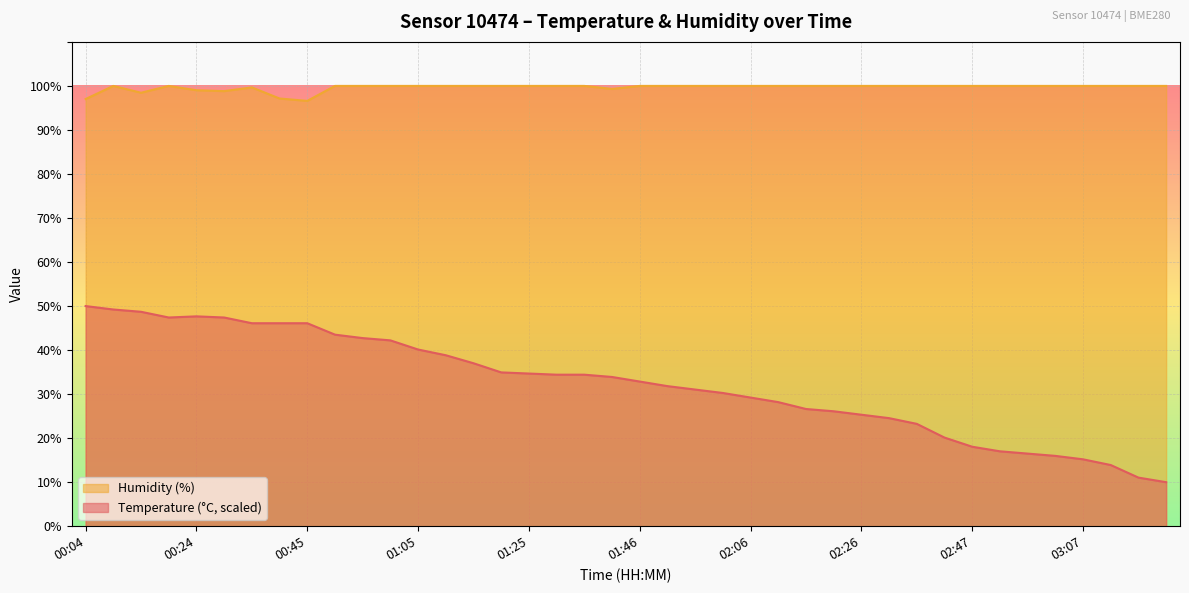

What is the difference between the maximum and minimum values in the humidity series?

3.4